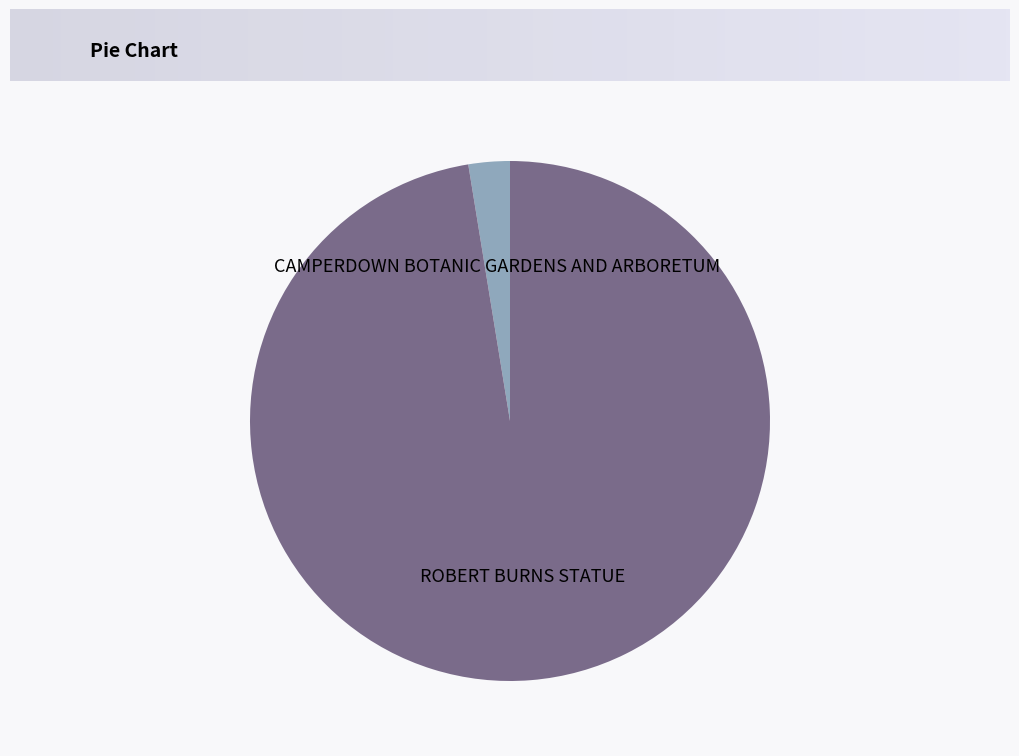

Is it true that CAMPERDOWN BOTANIC GARDENS AND ARBORETUM is 3% of the pie?

True